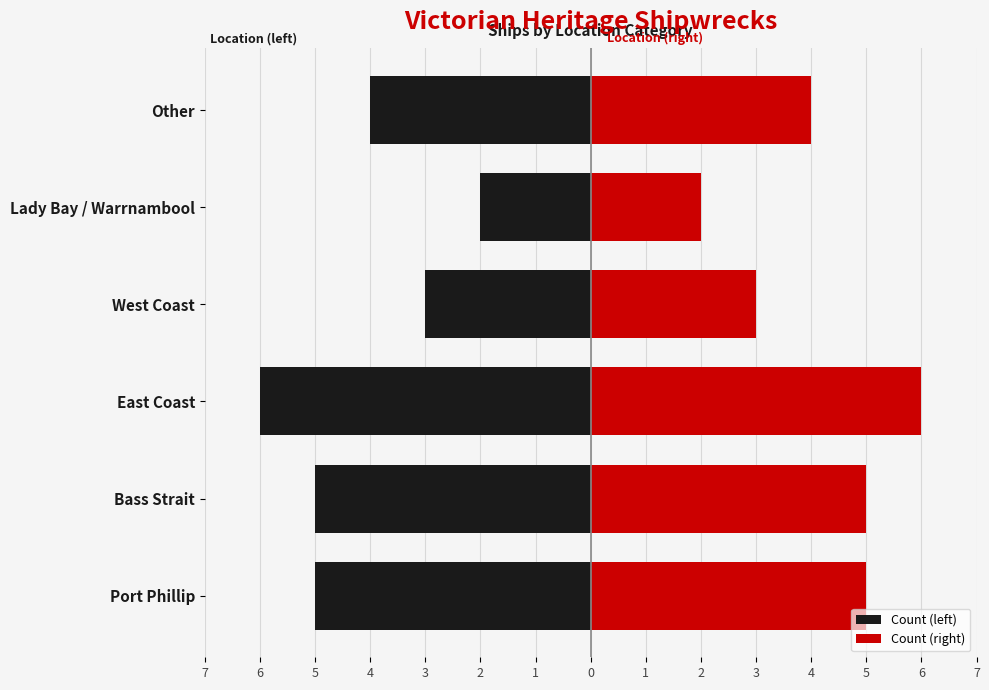

True or false: Count (left) has a value of -5 at Bass Strait.

True